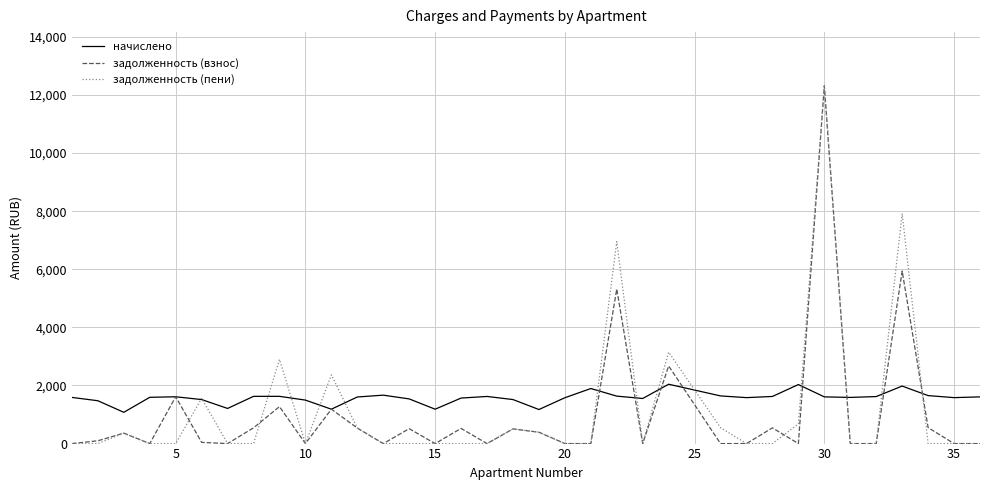

What is the minimum value for начислено?

1076.6